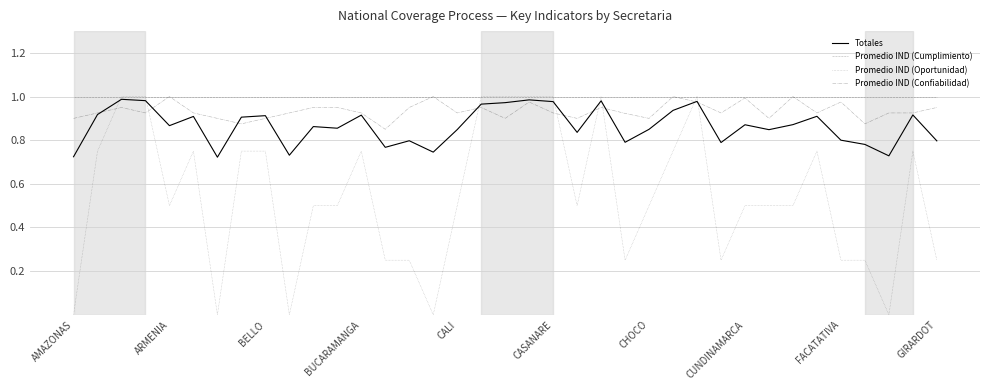

Count the number of data series in this chart.

4